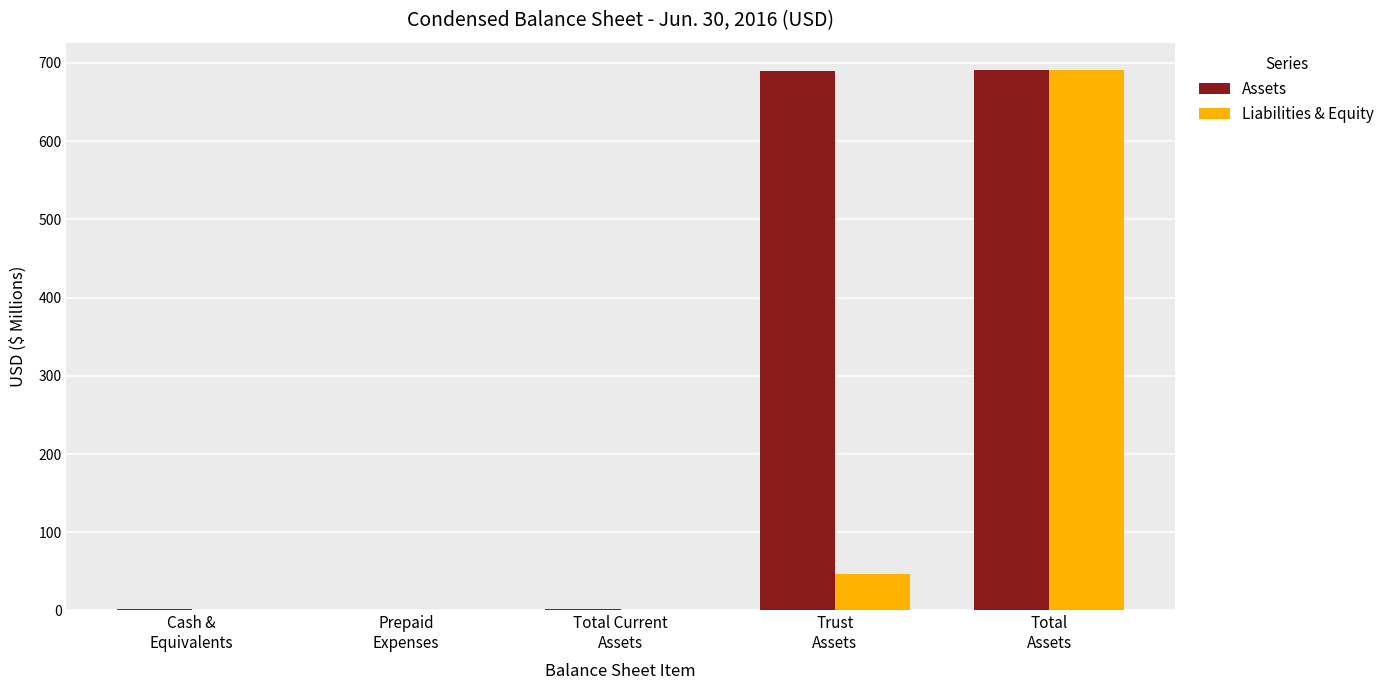

Which series has the largest total across all categories?

Assets